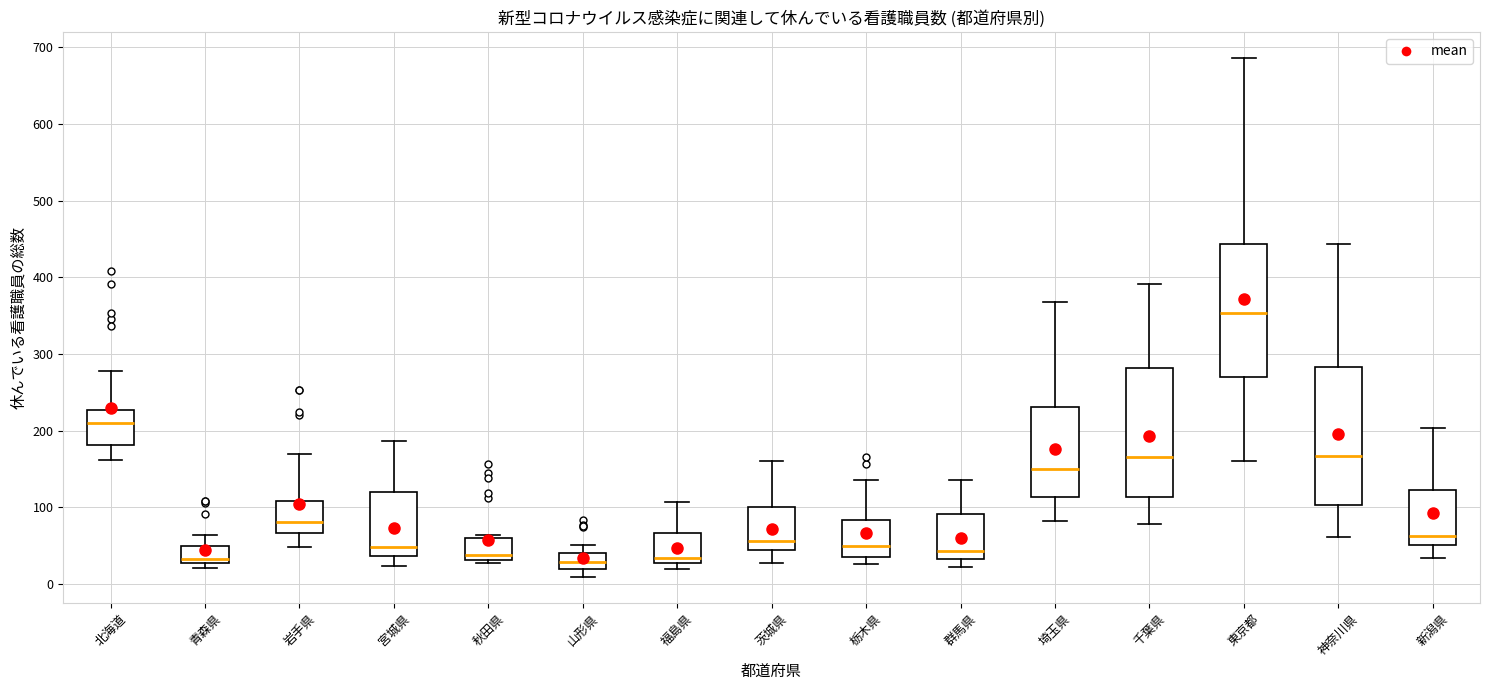

Reading left to right, transcribe this box plot: for each box, give where its median line is, the range the box spans, and where its two whiskers end, as read against the y-axis. The values are not printed on the chart, so give them approximately, as read against the axis.

北海道: median 210, box 180 to 230, whiskers 160 to 280
青森県: median 30 (just above the box's lower edge), box 30 to 50, whiskers 20 to 60
岩手県: median 80, box 70 to 110, whiskers 50 to 170
宮城県: median 50, box 40 to 120, whiskers 20 to 190
秋田県: median 40, box 30 to 60, whiskers 30 (just below the box's lower edge) to 60 (just above the box's upper edge)
山形県: median 30, box 20 to 40, whiskers 10 to 50
福島県: median 30 (just above the box's lower edge), box 30 to 70, whiskers 20 to 110
茨城県: median 60, box 50 to 100, whiskers 30 to 160
栃木県: median 50, box 40 to 80, whiskers 30 to 140
群馬県: median 40, box 30 to 90, whiskers 20 to 140
埼玉県: median 150, box 110 to 230, whiskers 80 to 370
千葉県: median 170, box 110 to 280, whiskers 80 to 390
東京都: median 350, box 270 to 440, whiskers 160 to 690
神奈川県: median 170, box 100 to 280, whiskers 60 to 440
新潟県: median 60, box 50 to 120, whiskers 30 to 200